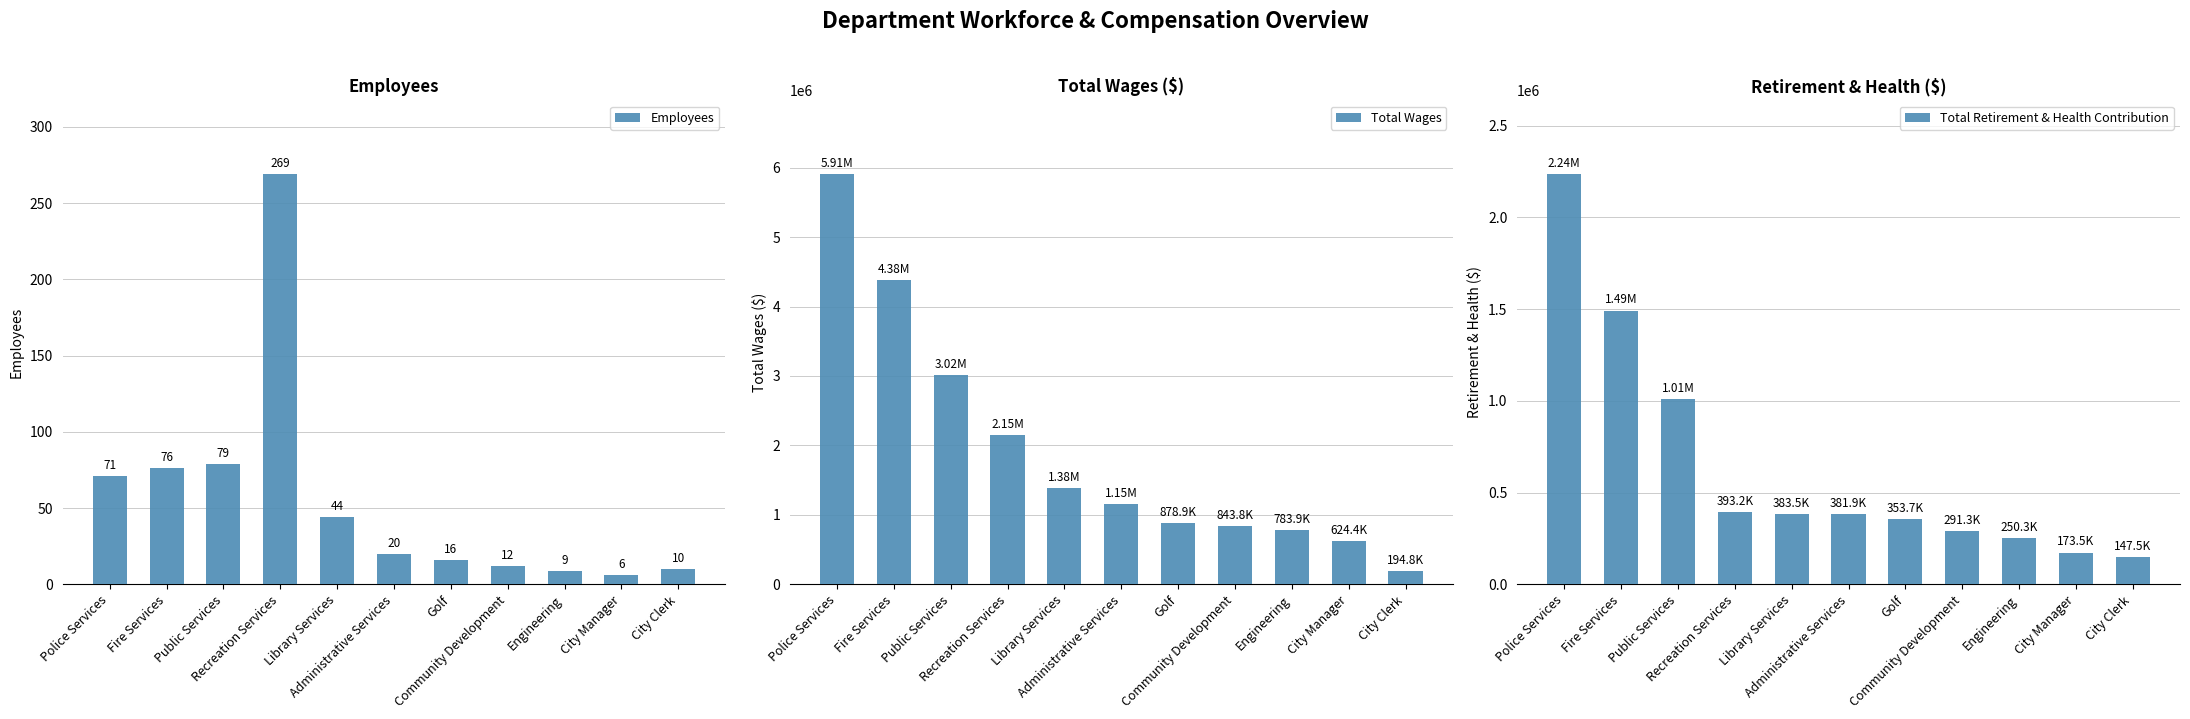

What is the label of the 8th bar from the left?

Community Development